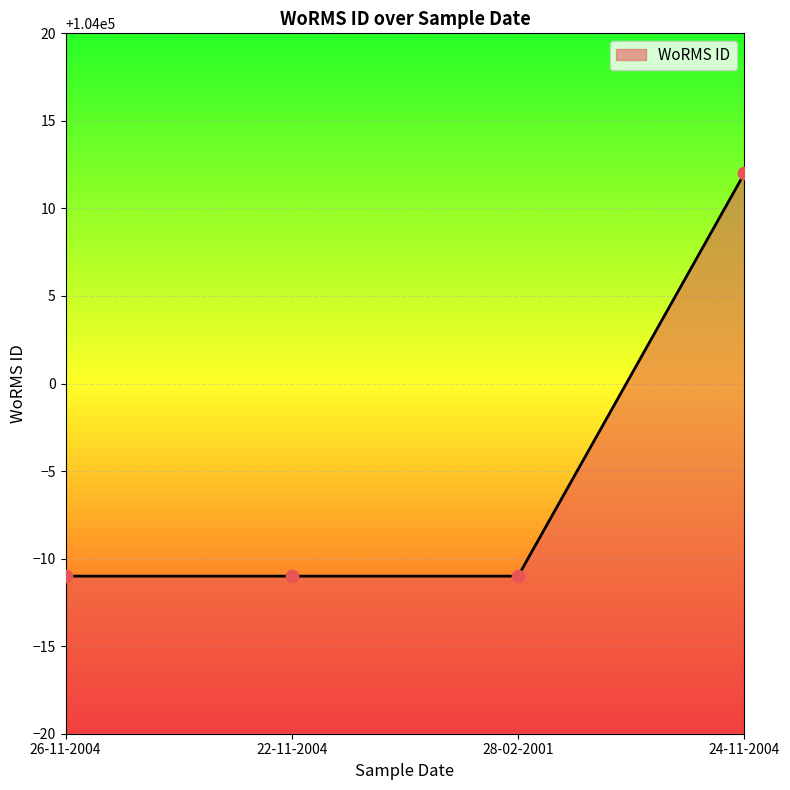

What is the change in value from 22-11-2004 to 24-11-2004?

+23